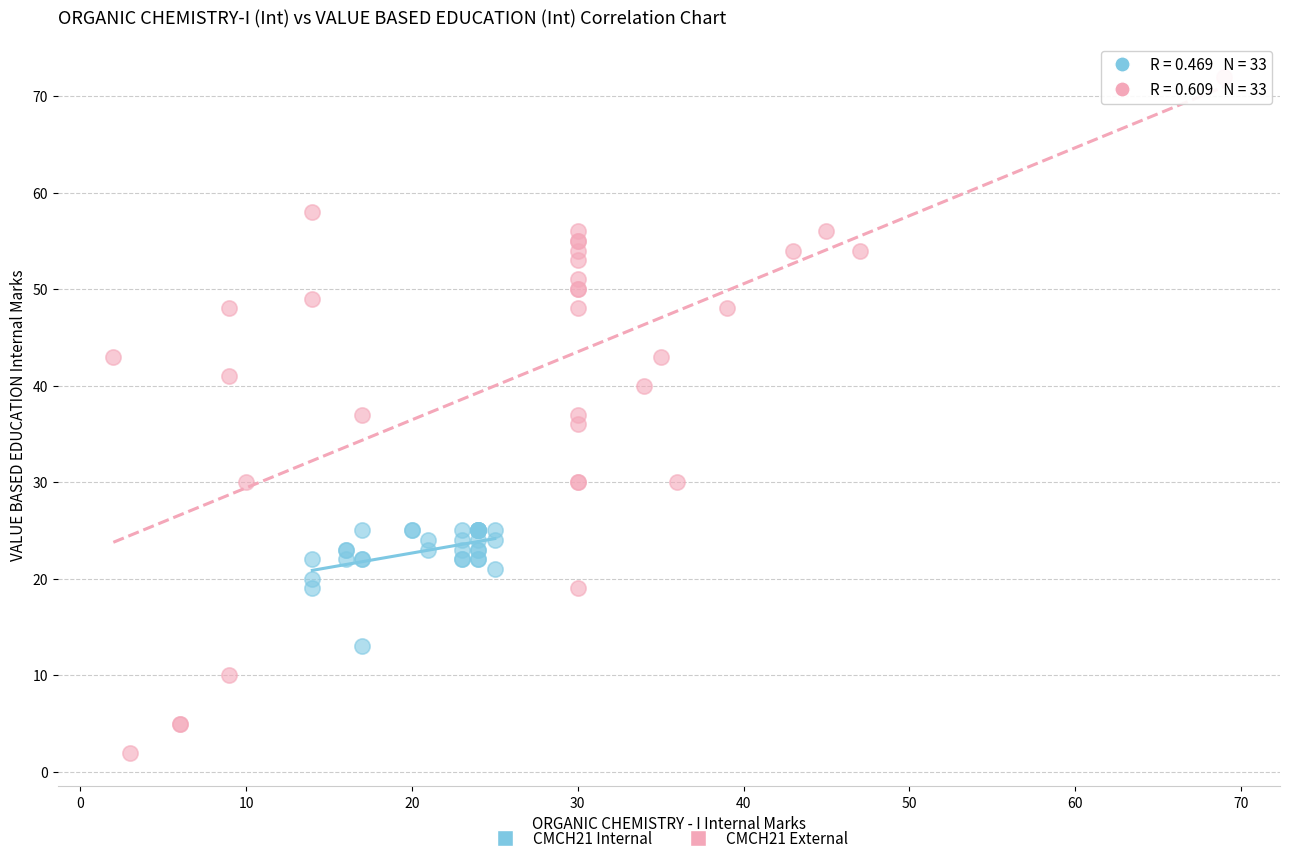

Which series reaches the minimum Y coordinate?

CMCH21 External